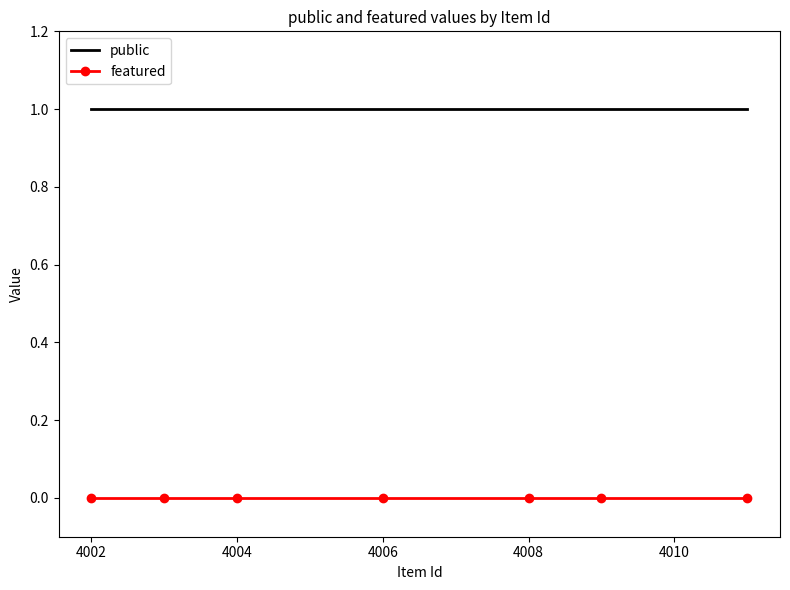

The public series shows 1 at 4004. True or false?

True